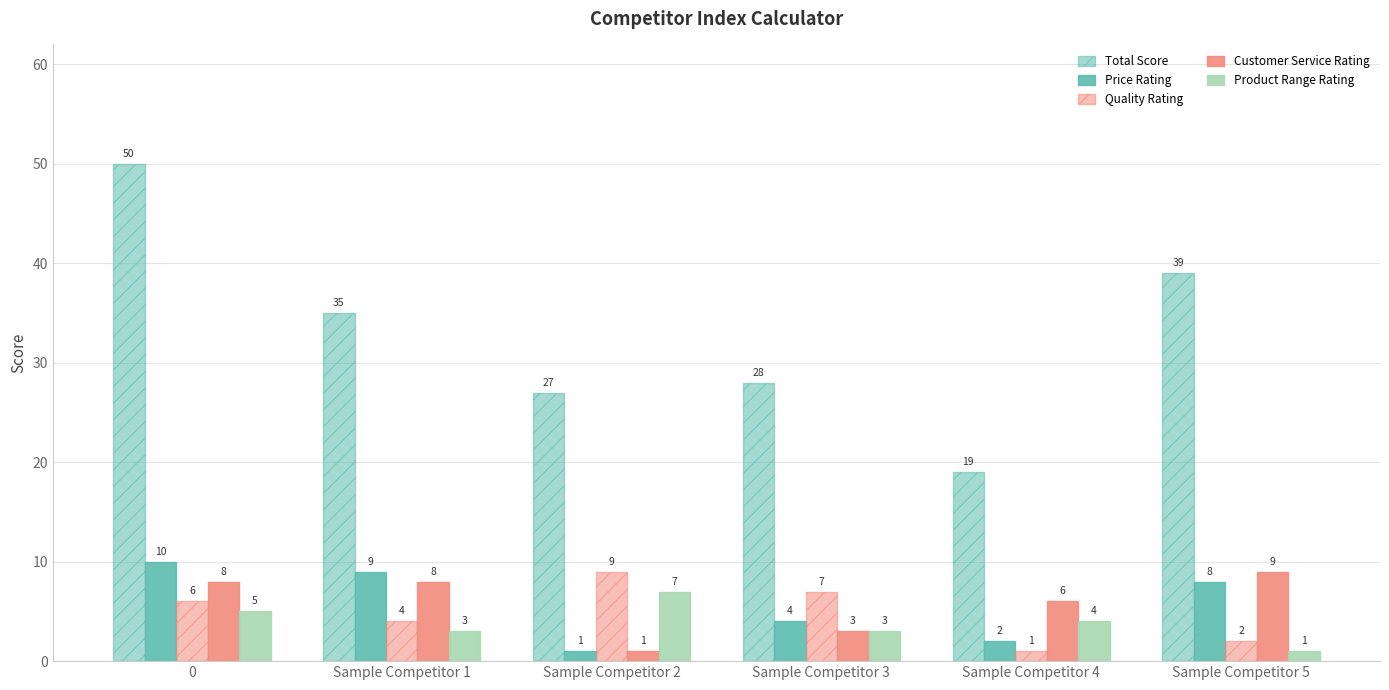

What is the sum of all Customer Service Rating values?

35